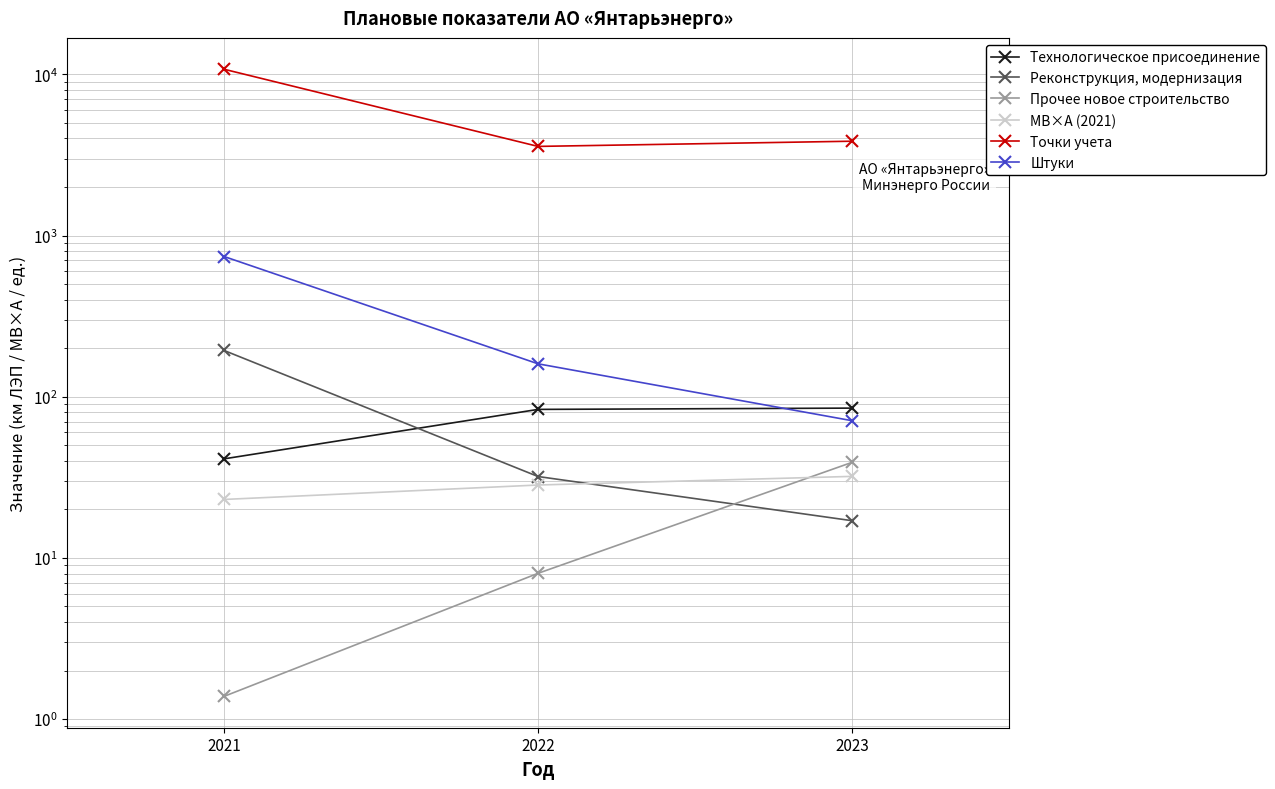

Which series changed the most between 2022 and 2023?

Точки учета